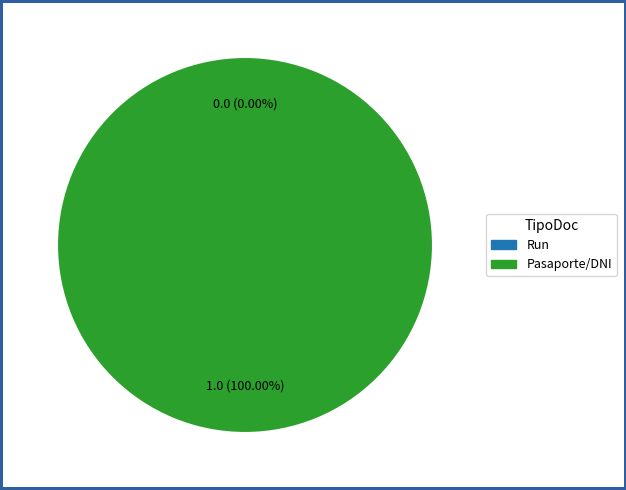

Combined, what portion of the pie is Run and Pasaporte/DNI?

100.0%